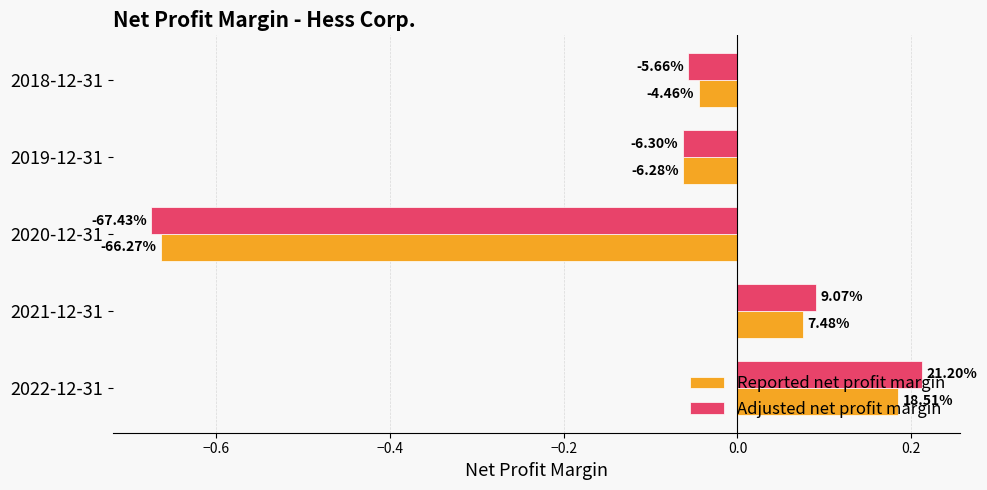

Which series has the largest range (max minus min)?

Adjusted net profit margin